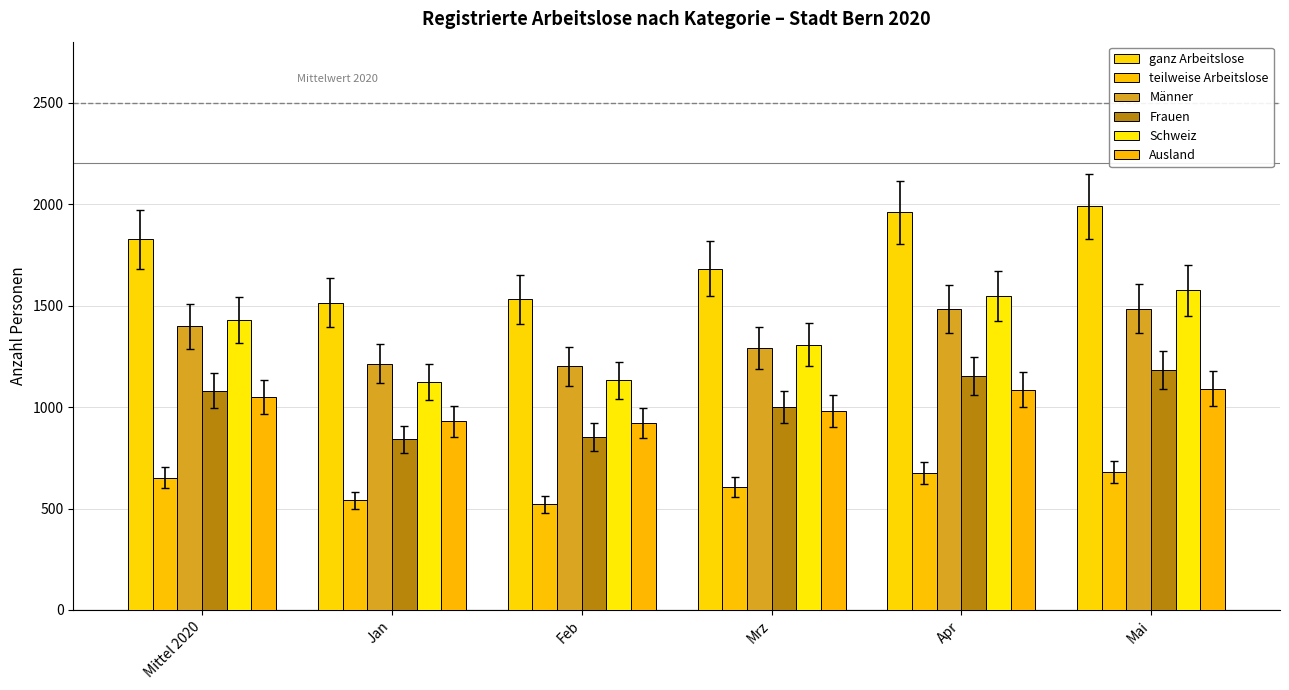

How many values in the Frauen series exceed 1080?

3